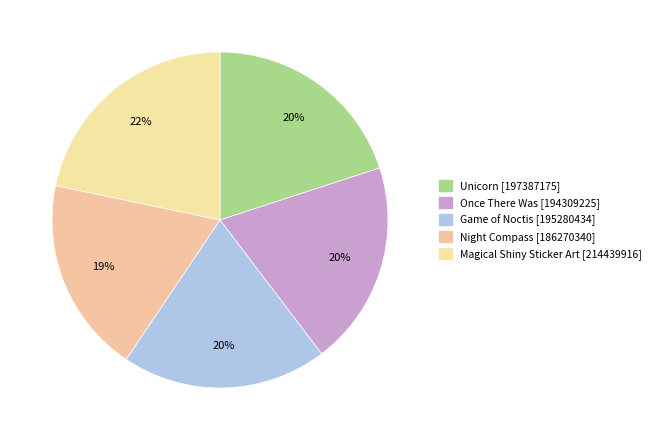

Is there any slice that represents more than half of the pie?

No